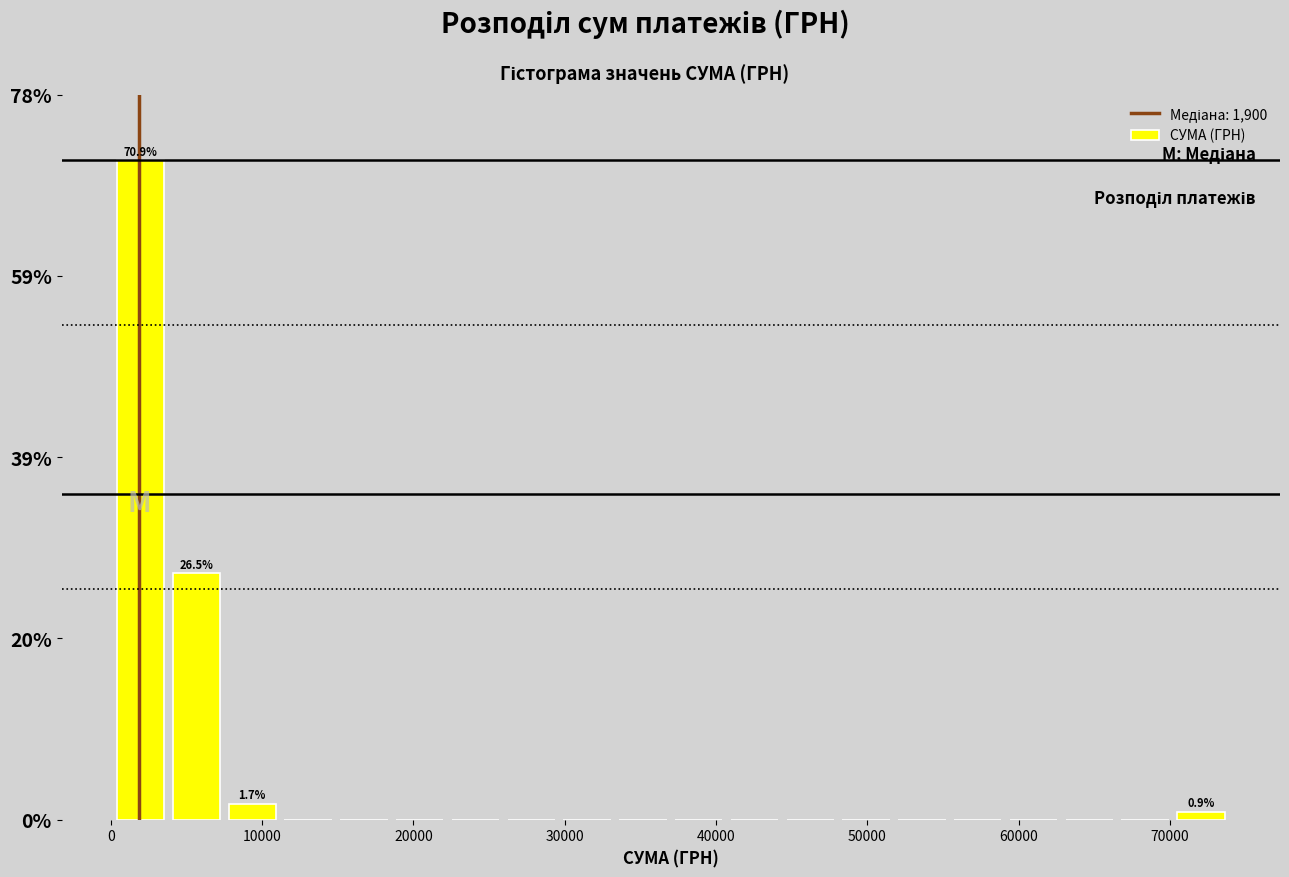

Around what value on the x-axis is the tallest bar? Give the approximate position of its centre, as read against the axis.

2000